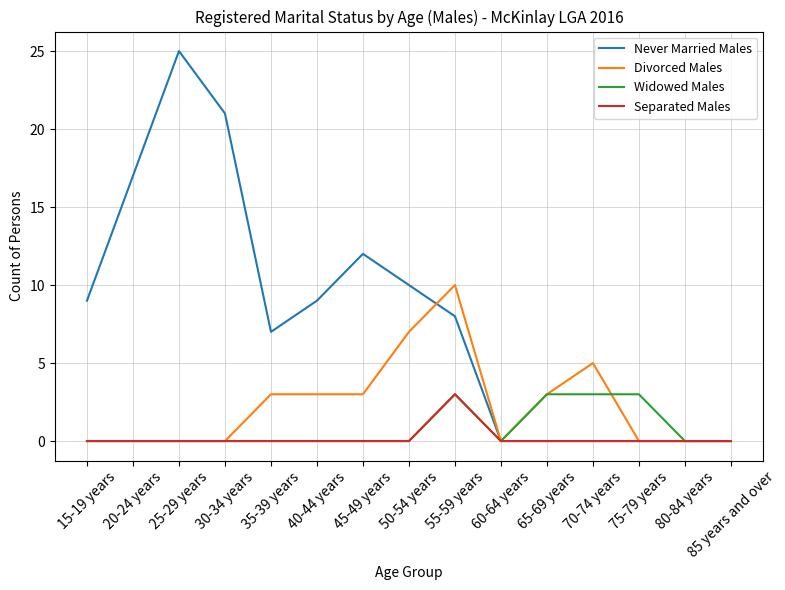

Which series has the largest range (max minus min)?

Never Married Males